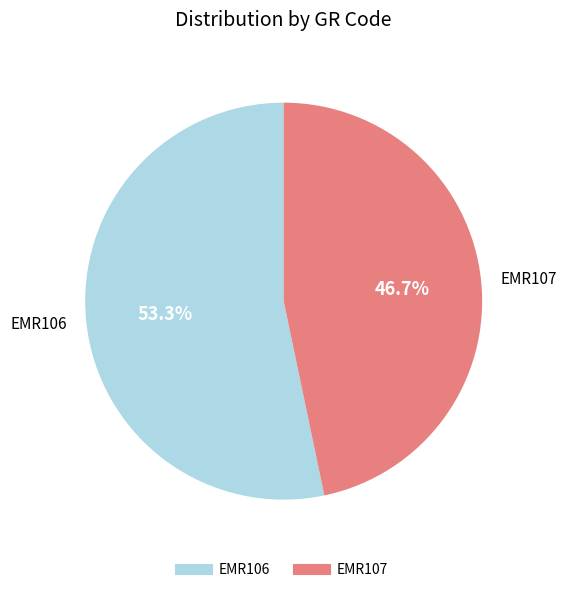

What portion of the pie excludes EMR107?

53.3%